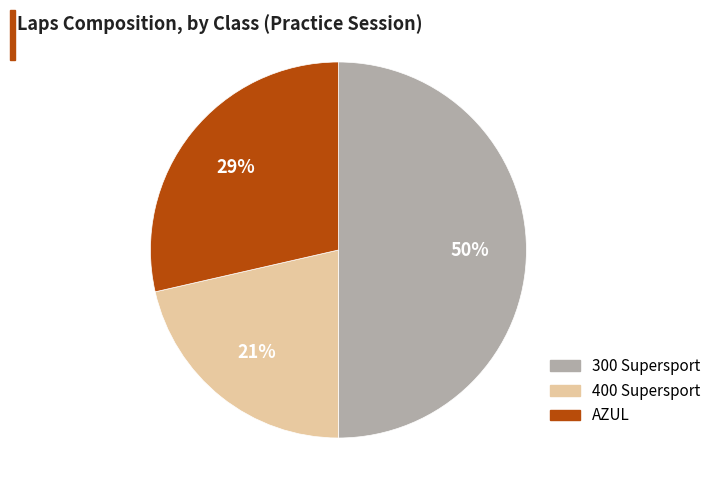

Between 300 Supersport and 400 Supersport, which is larger?

300 Supersport